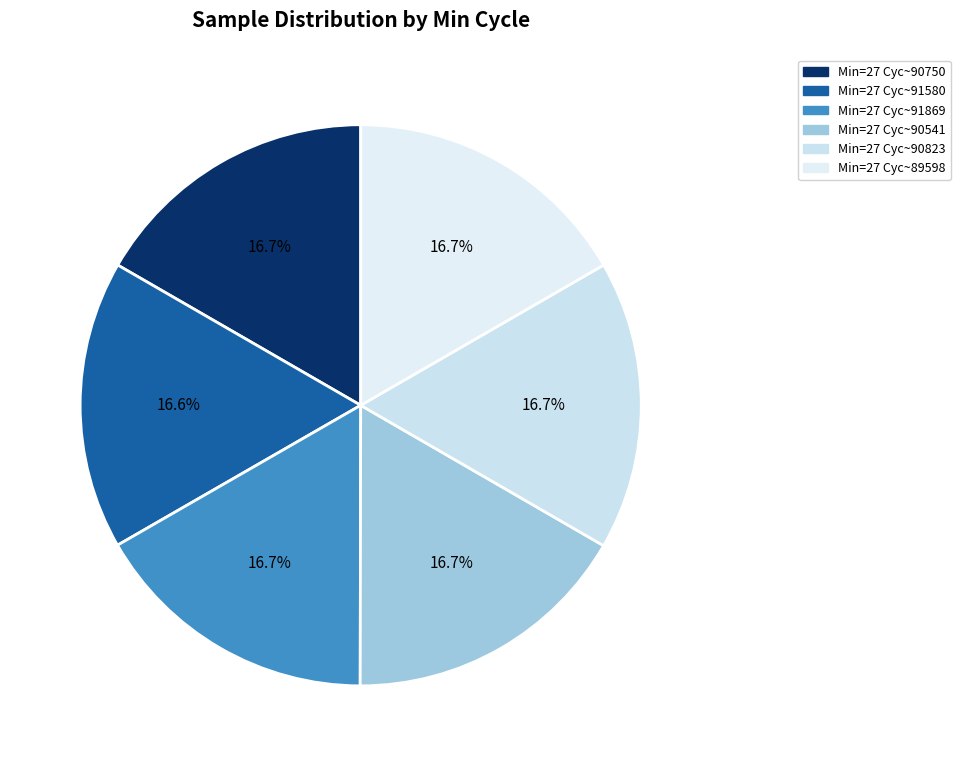

What is the smallest slice in the pie chart?

27 / 91580